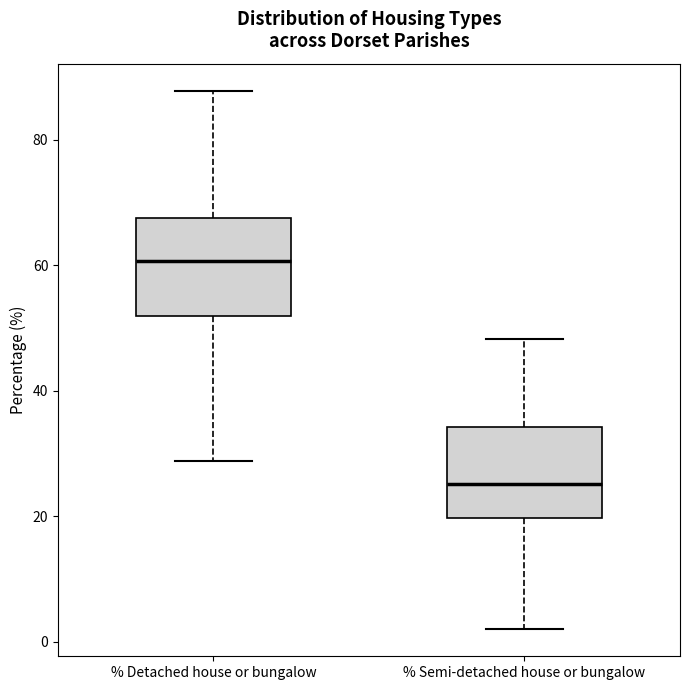

Which box has the lowest median line?

% Semi-detached house or bungalow